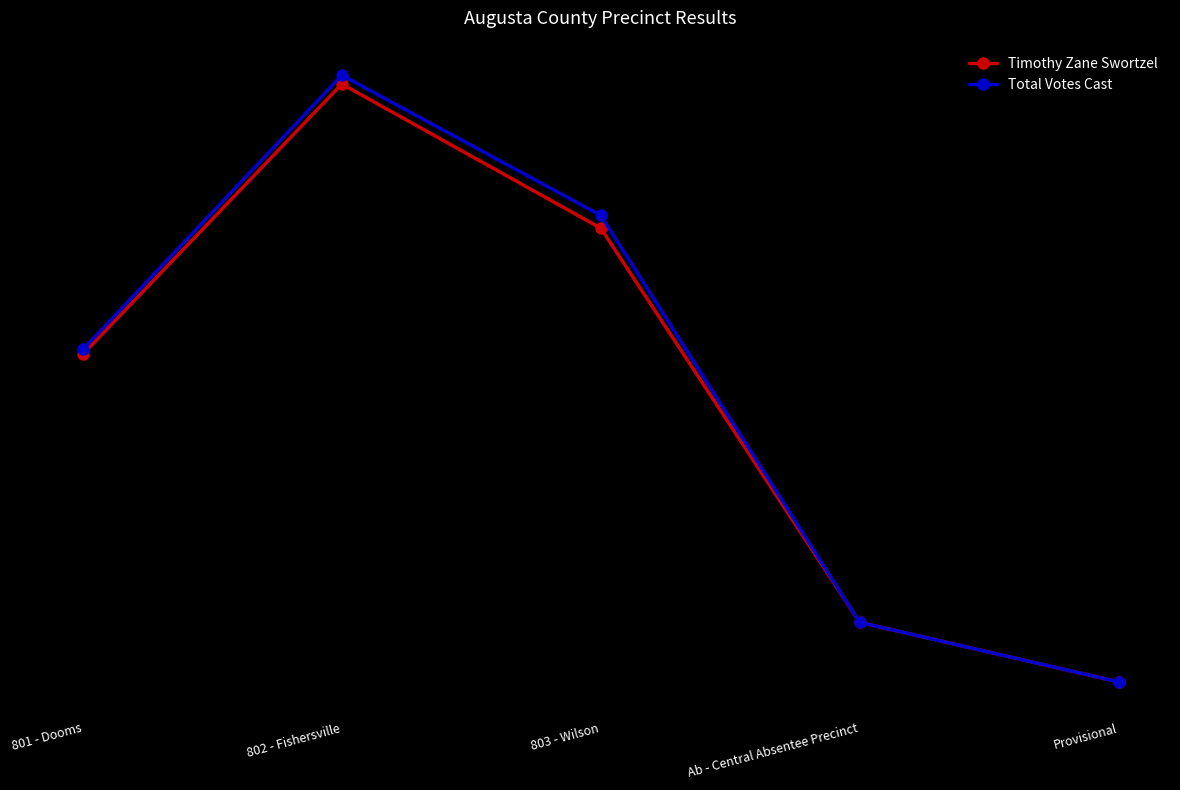

What is the difference between the Total Votes Cast values at Provisional and Ab - Central Absentee Precinct?

135